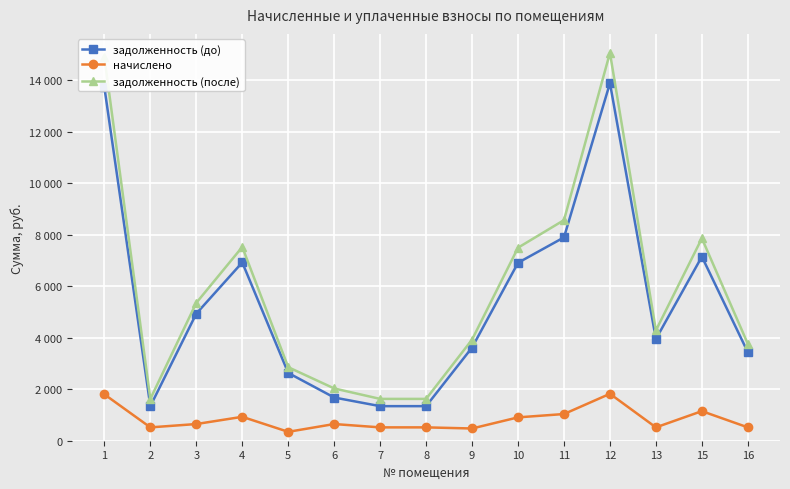

What are all the series names shown in the legend?

задолженность (до), начислено, задолженность (после)